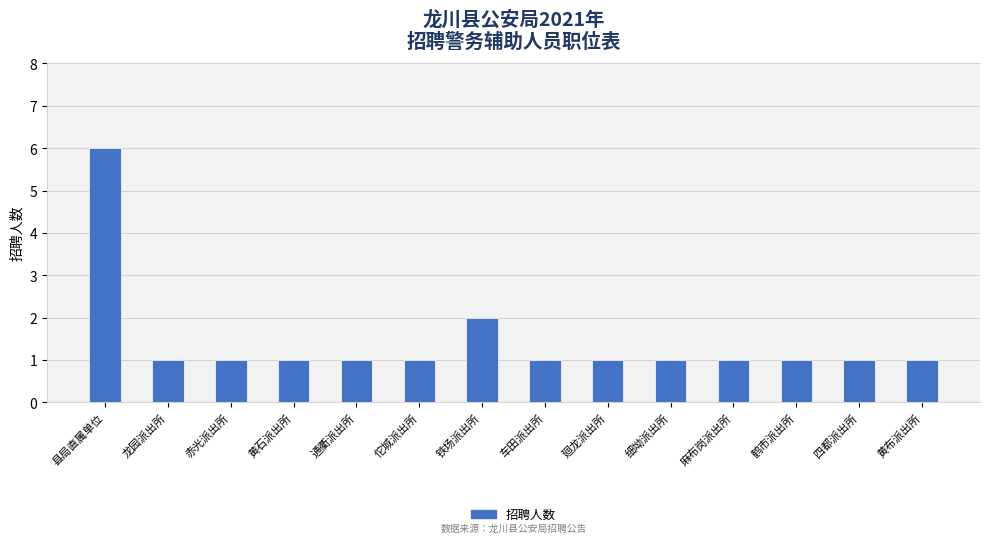

What value does the data have at 县局直属单位?

6